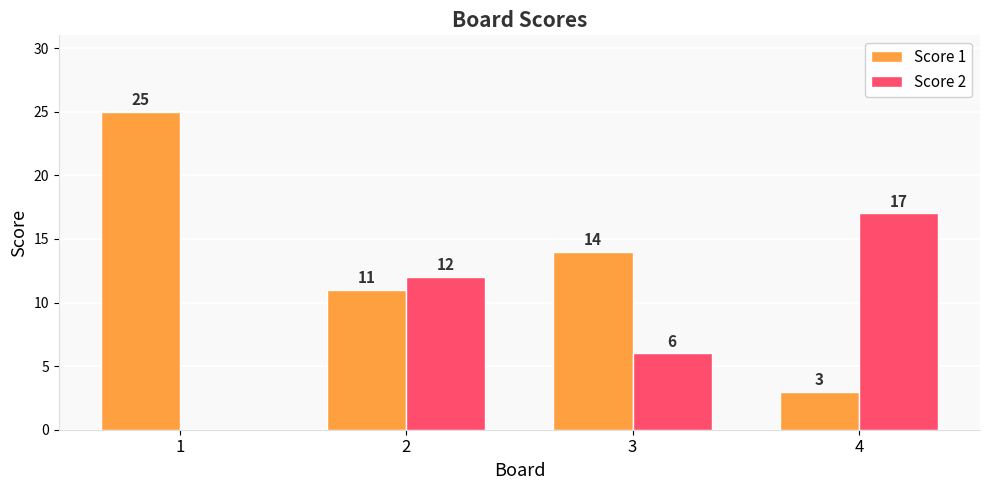

What is the highest value of the Score 2 series?

17